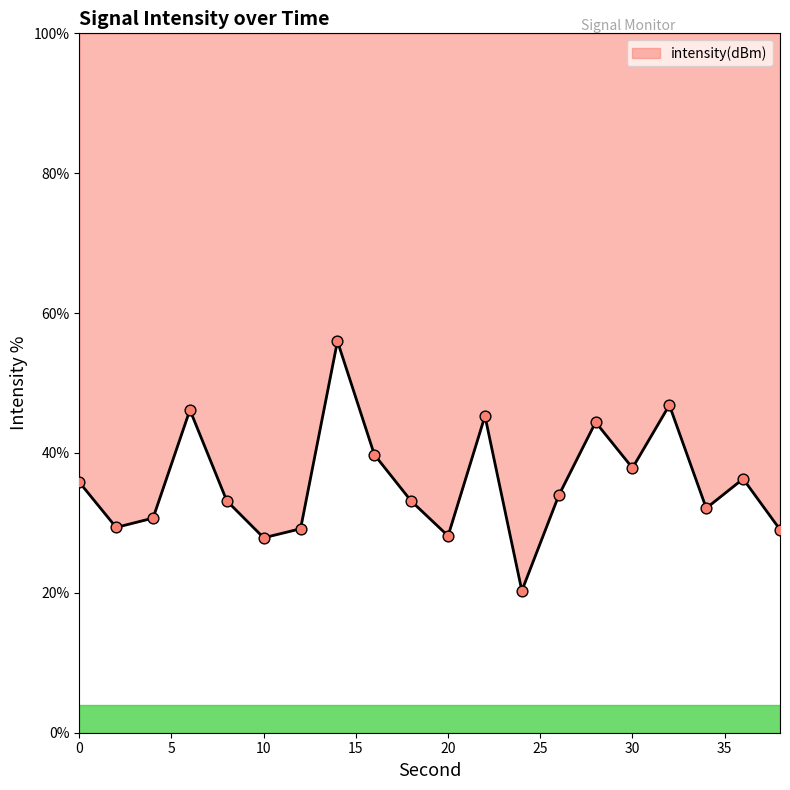

Which has a higher value, 6 or 24?

6